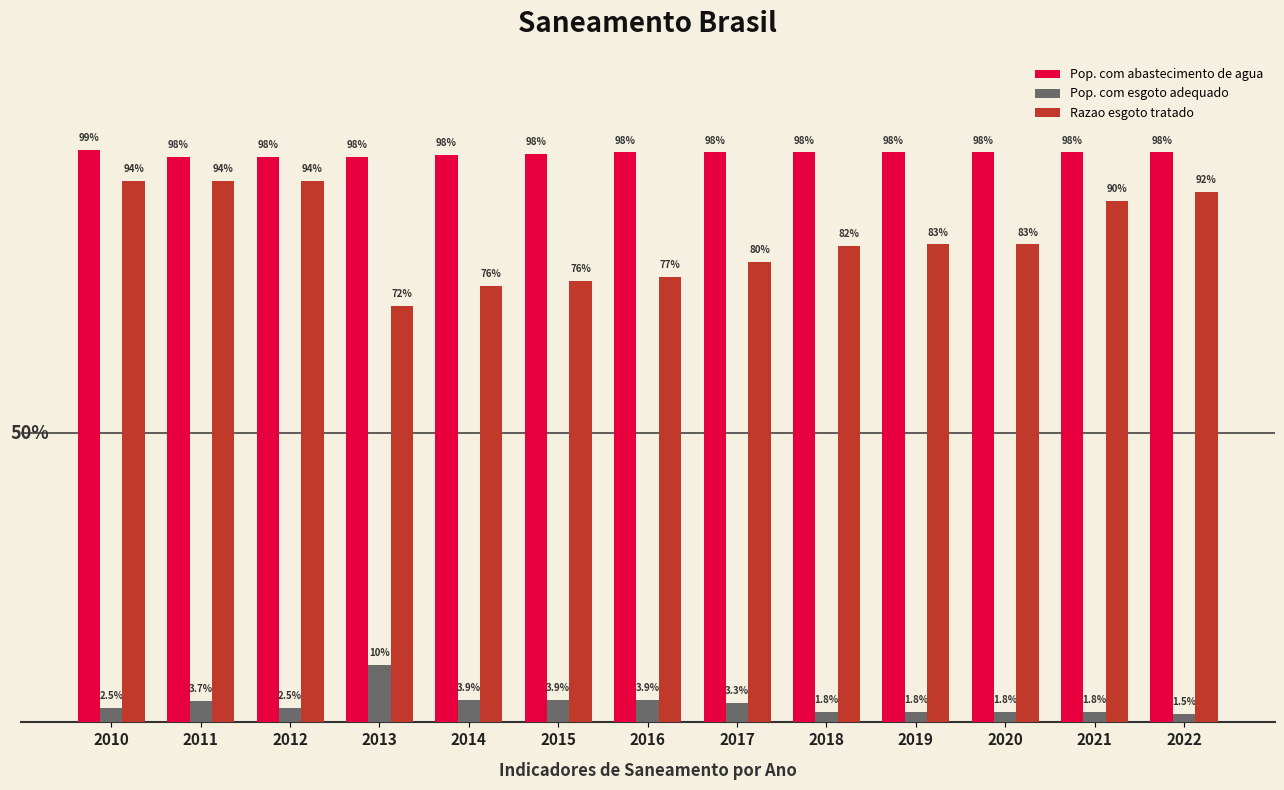

At 2013, list the series in order from largest to smallest.

Pop. com abastecimento de agua, Razao esgoto tratado, Pop. com esgoto adequado